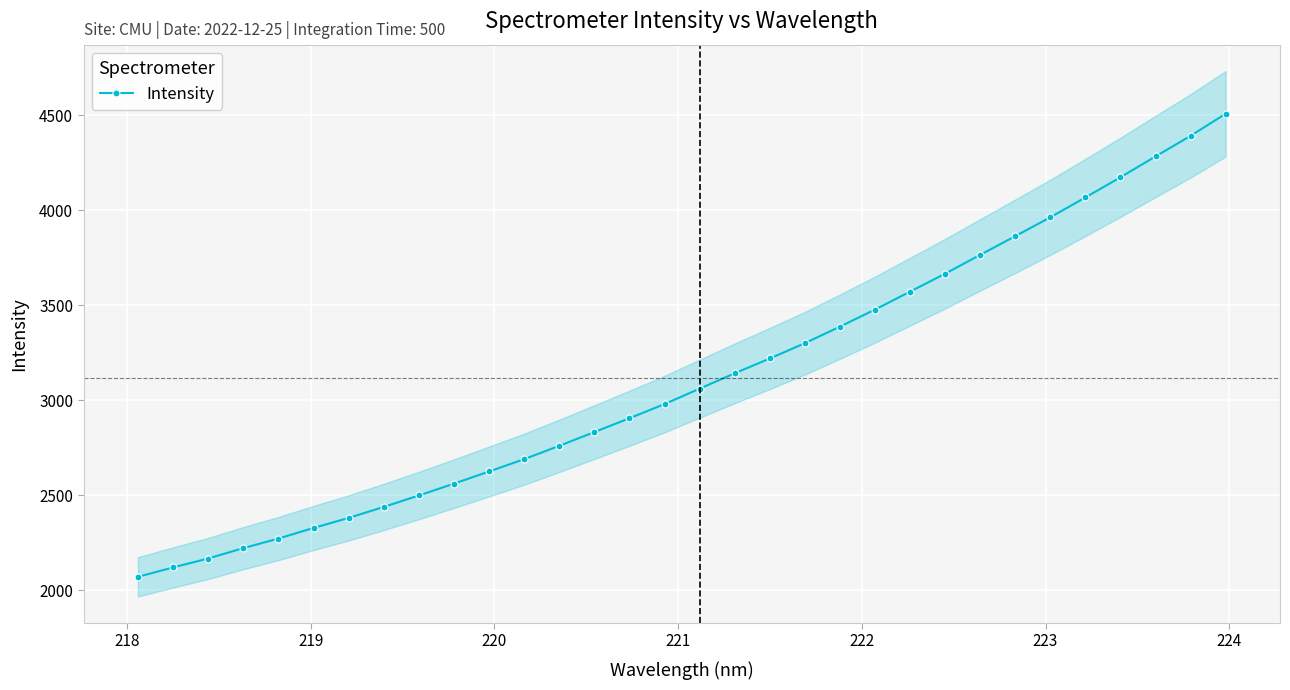

What is the value of the Intensity point at the 18th from the left?

3142.8